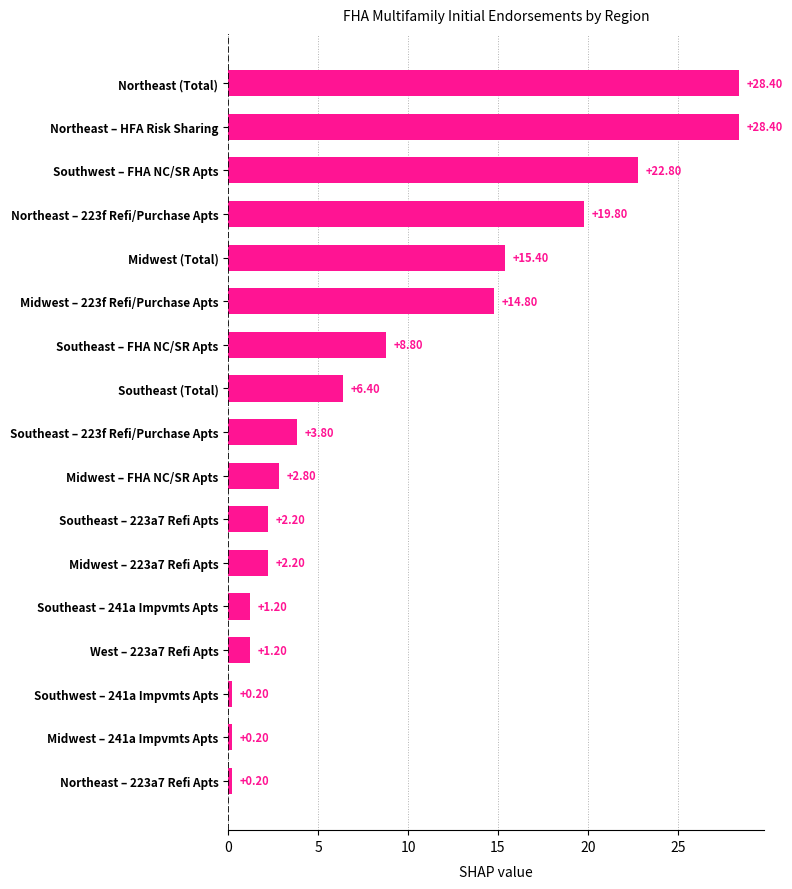

What is the label of the 8th bar from the top?

Southeast (Total)